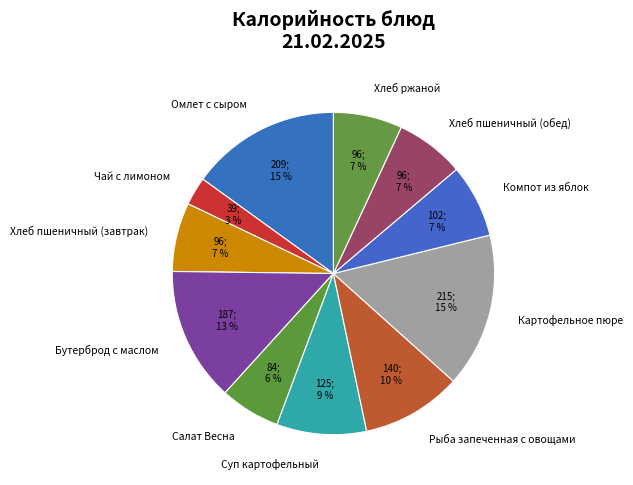

What is the smallest slice in the pie chart?

Чай с лимоном